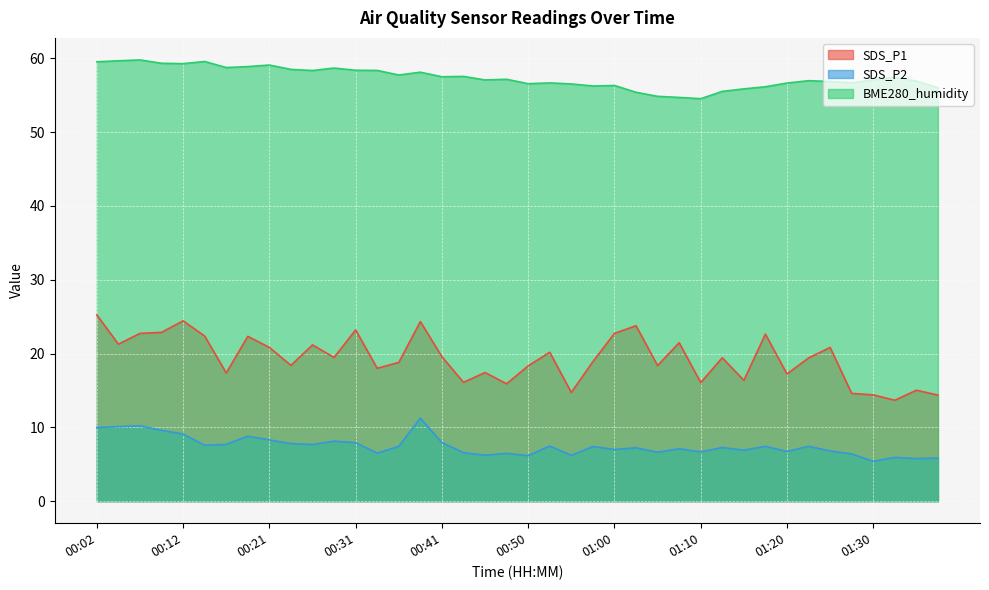

True or false: SDS_P2 has a value of 7.9 at 00:41.

True